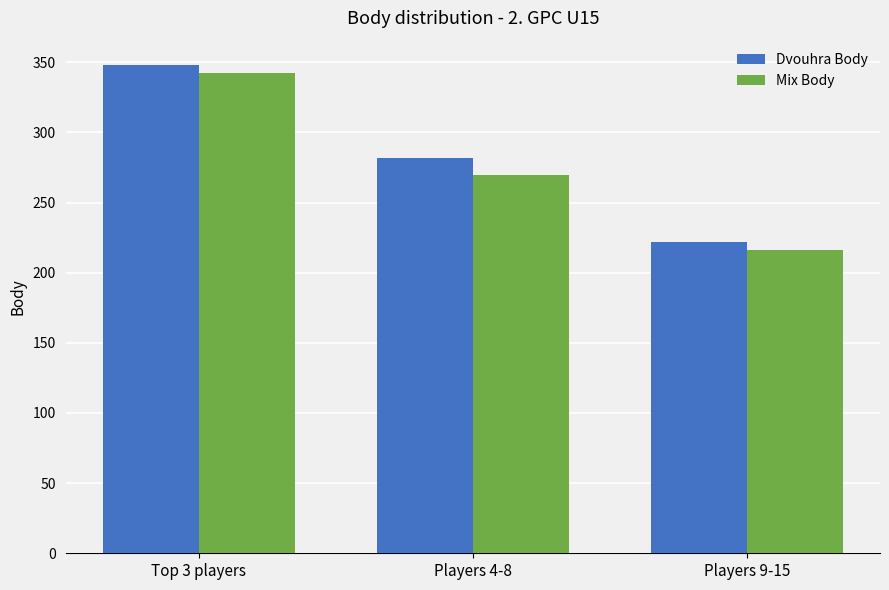

What is the spread (max minus min) of values at Top 3 players?

6